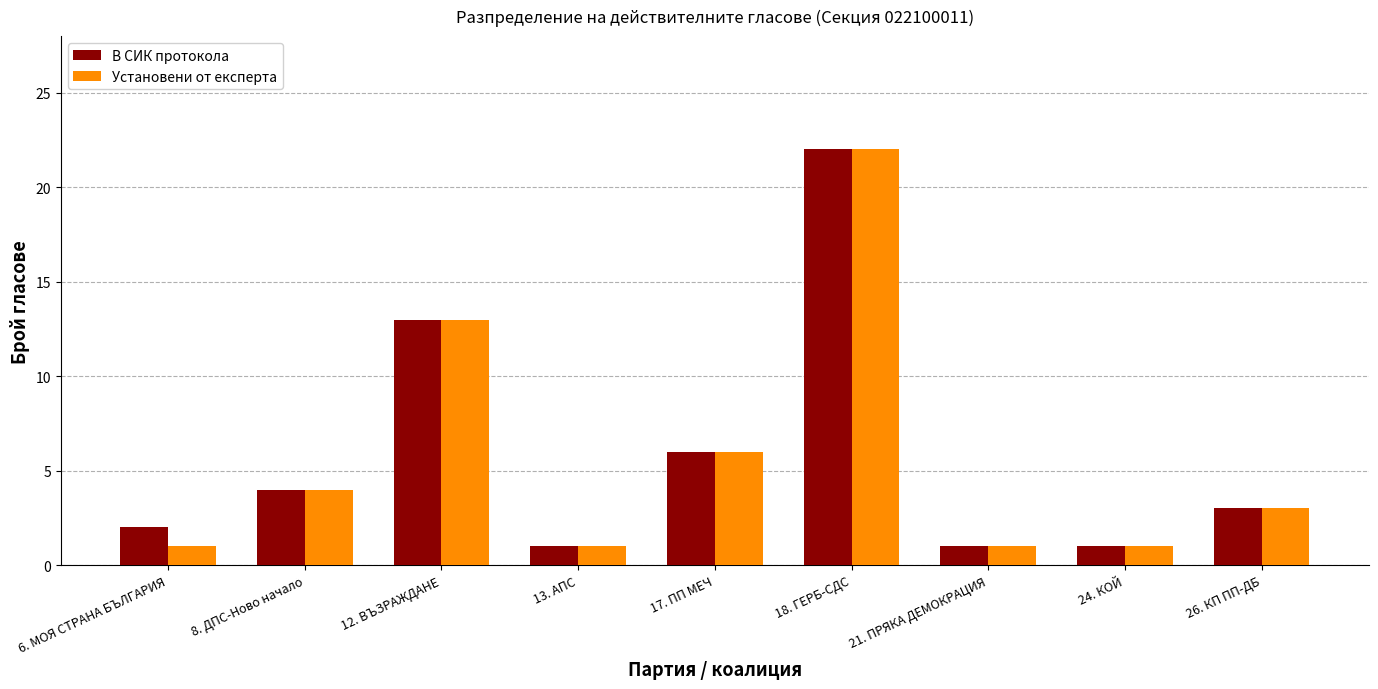

What position from the left is 6. МОЯ СТРАНА БЪЛГАРИЯ?

1